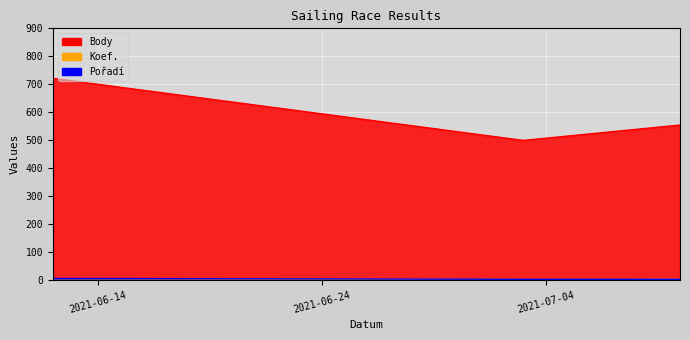

Is it true that Body equals 554 at 2021-07-10?

True